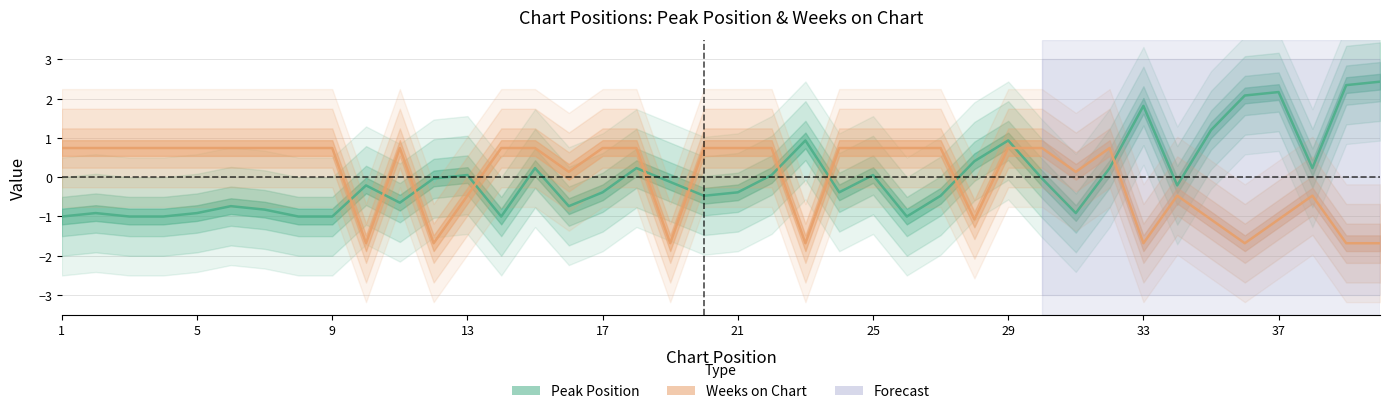

Does the chart display data point markers on the line(s)?

No